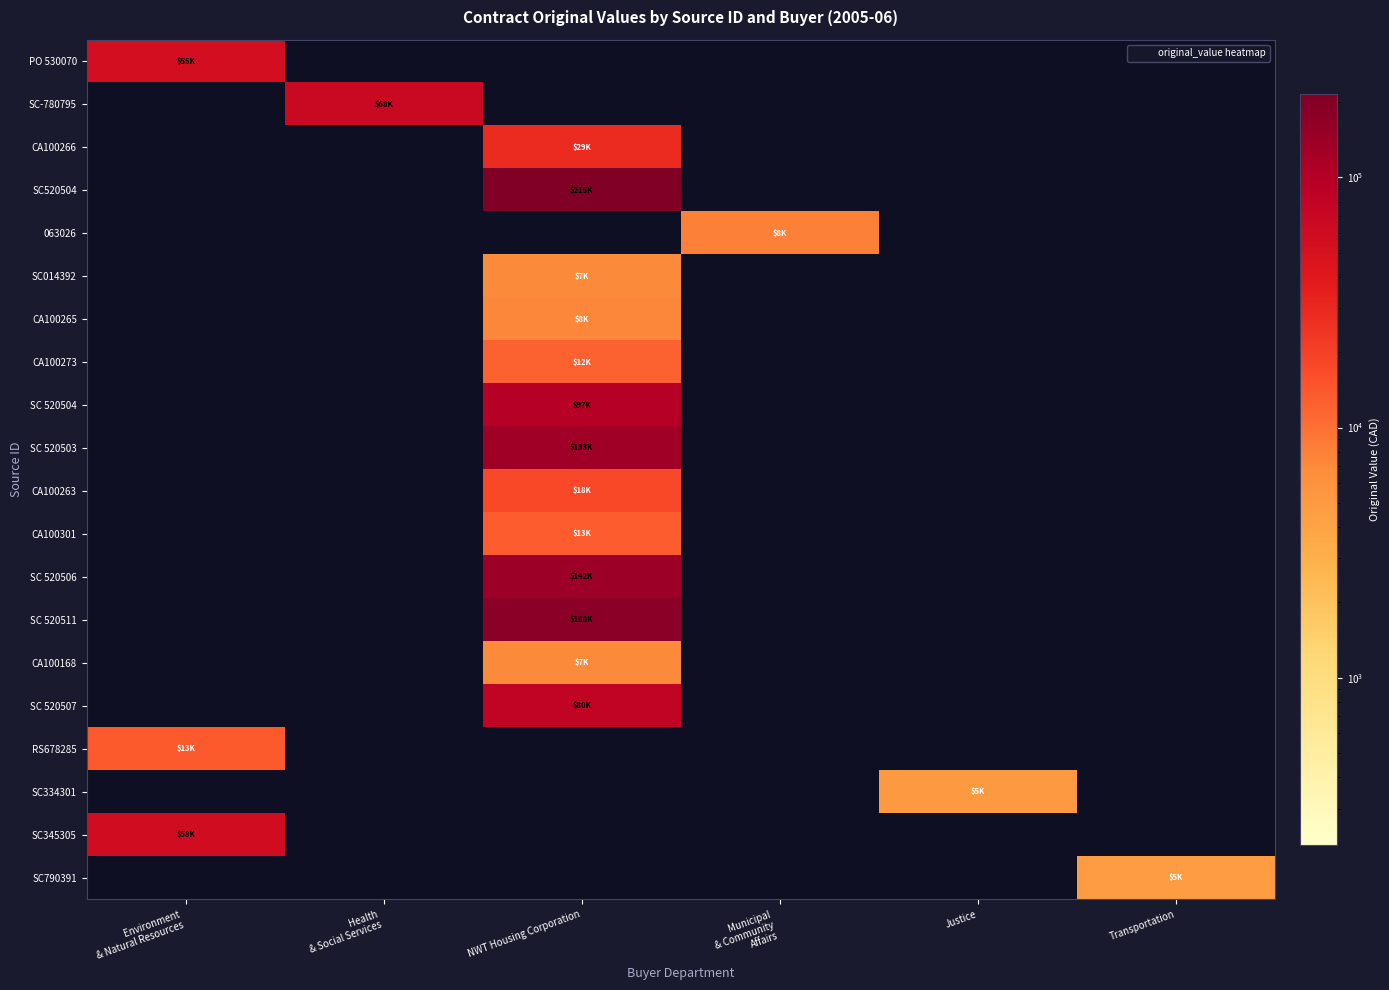

Which has a higher value, Municipal
& Community
Affairs or Environment
& Natural Resources?

Environment
& Natural Resources